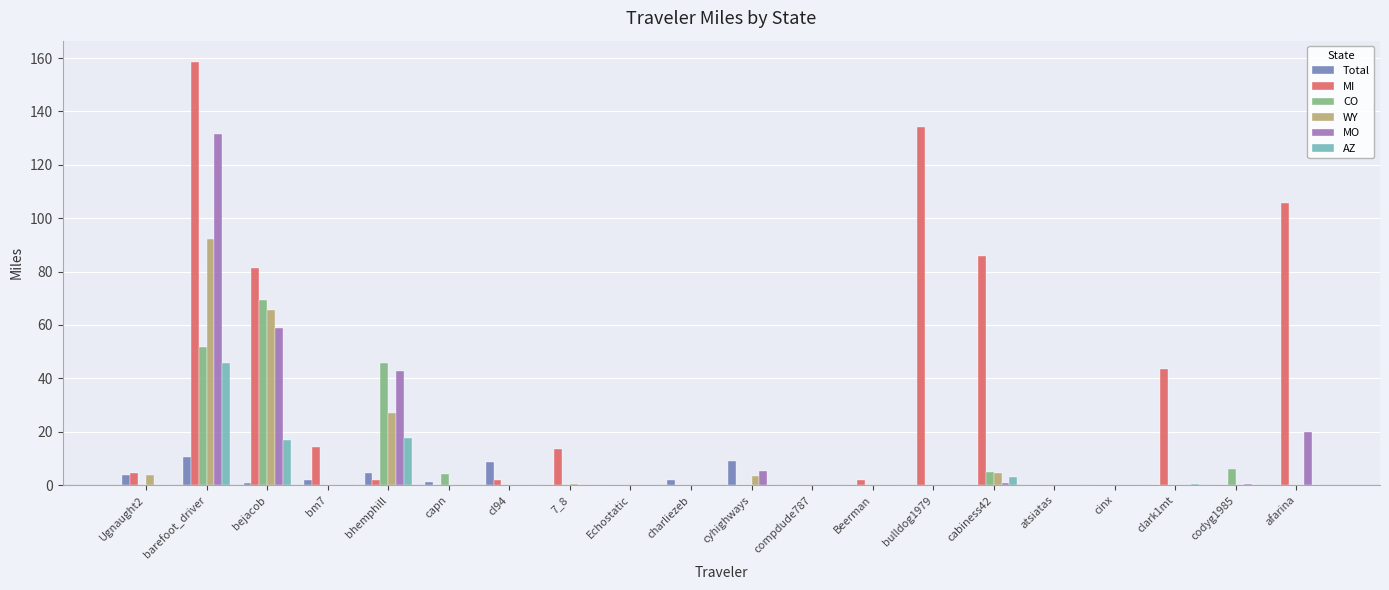

The CO series shows 0.0 at afarina. True or false?

True